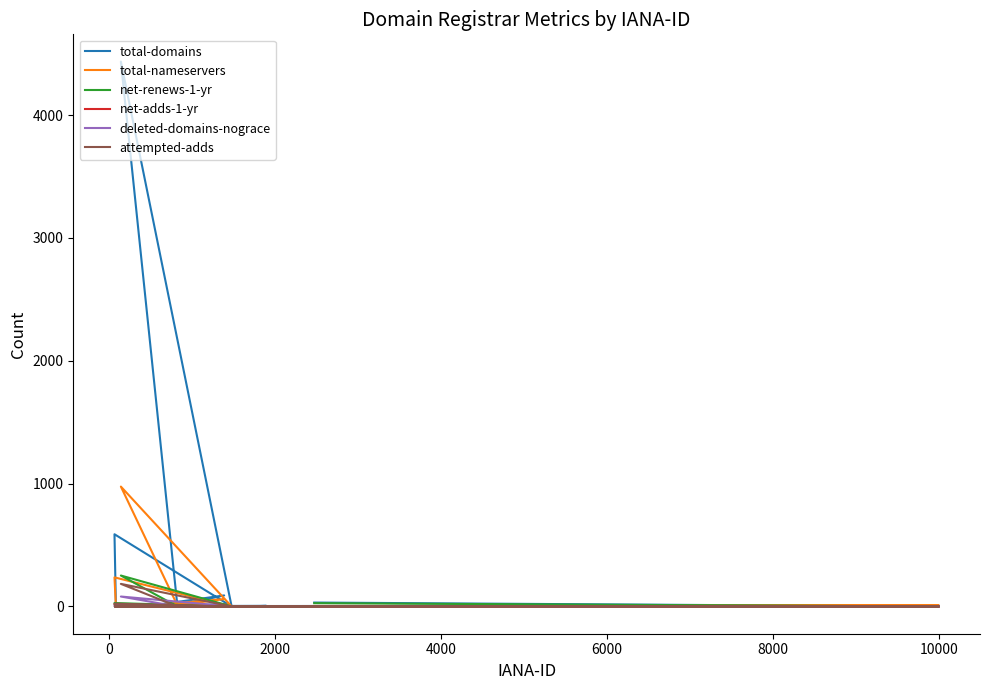

What are all the series names shown in the legend?

total-domains, total-nameservers, net-renews-1-yr, net-adds-1-yr, deleted-domains-nograce, attempted-adds